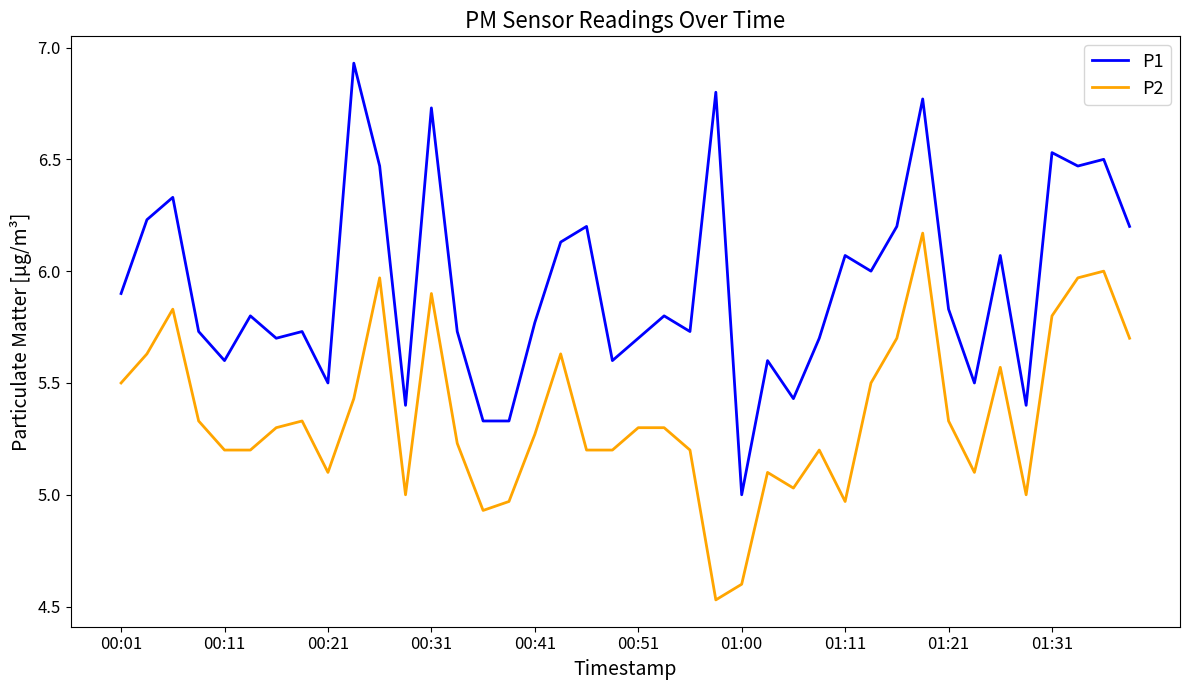

How many lines are shown in the chart?

2